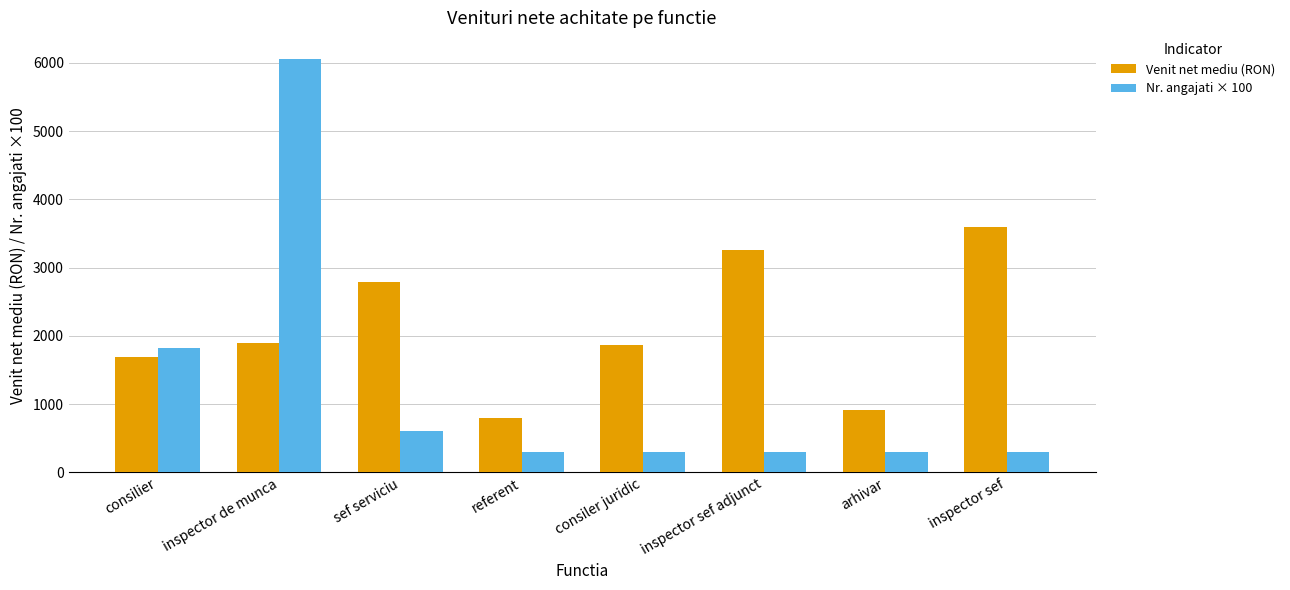

Which label corresponds to the largest value in the chart?

inspector de munca